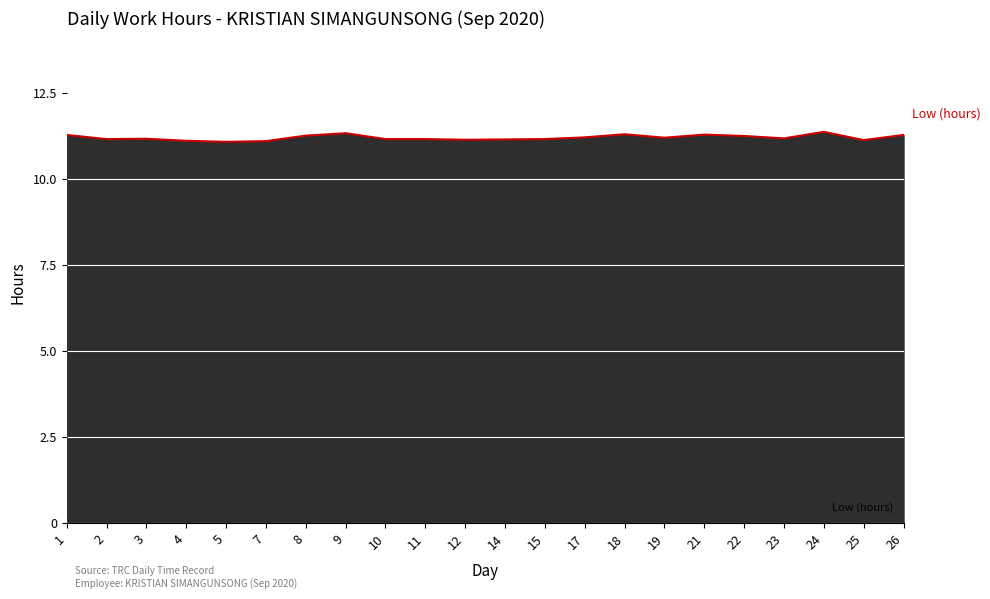

True or false: the data has more than 2 interior local peaks.

True